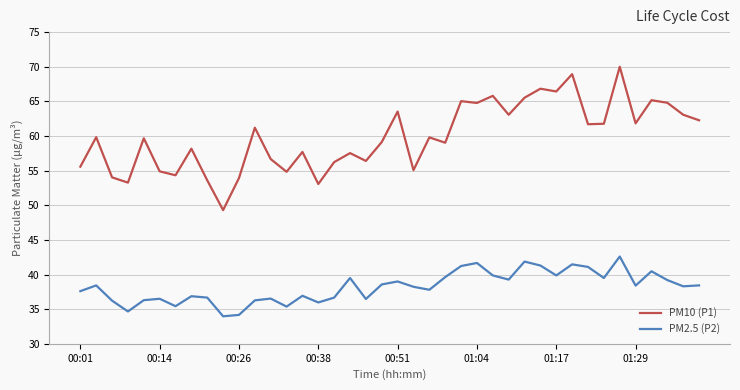

Which series has the widest spread of values?

PM10 (P1)